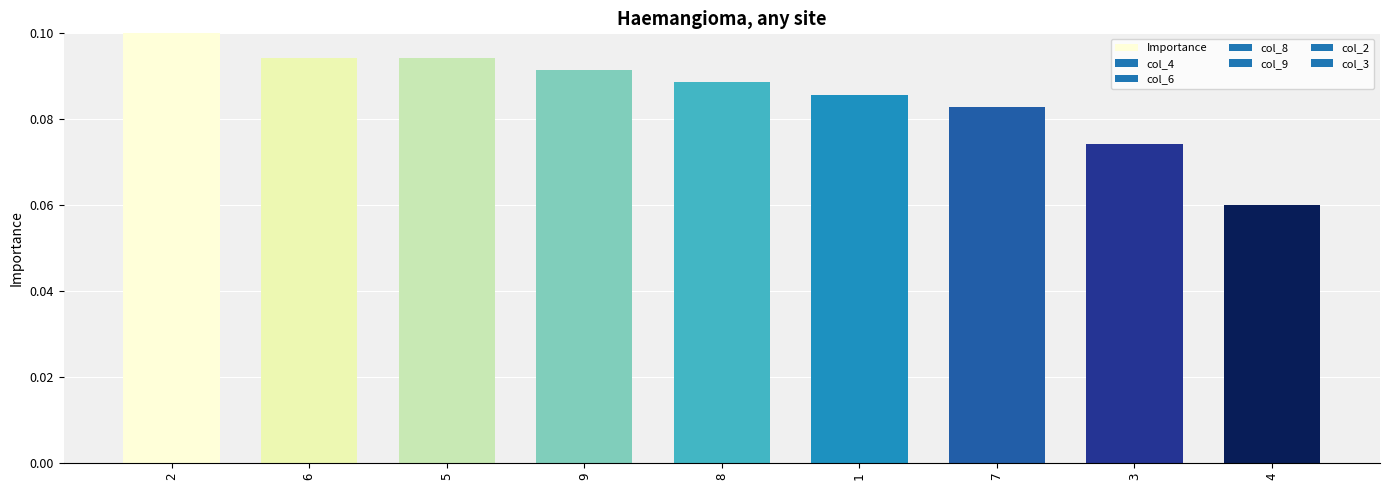

At which category does the chart reach its minimum across all series?

4